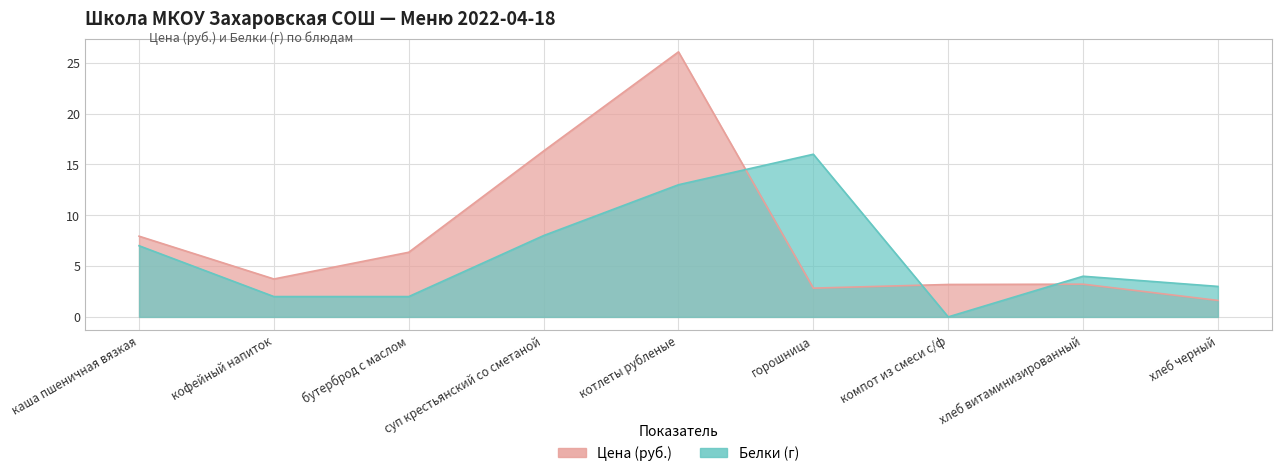

Reading right to left, what are all the values shown in this chart?

Цена: хлеб черный=1.6	хлеб витаминизированный=3.2	компот из смеси с/ф=3.2	горошница=2.8	котлеты рубленые=26.1	суп крестьянский со сметаной=16.3	бутерброд с маслом=6.4	кофейный напиток=3.7	каша пшеничная вязкая=7.9
Белки: хлеб черный=3.0	хлеб витаминизированный=4.0	компот из смеси с/ф=0.0	горошница=16.0	котлеты рубленые=13.0	суп крестьянский со сметаной=8.0	бутерброд с маслом=2.0	кофейный напиток=2.0	каша пшеничная вязкая=7.0